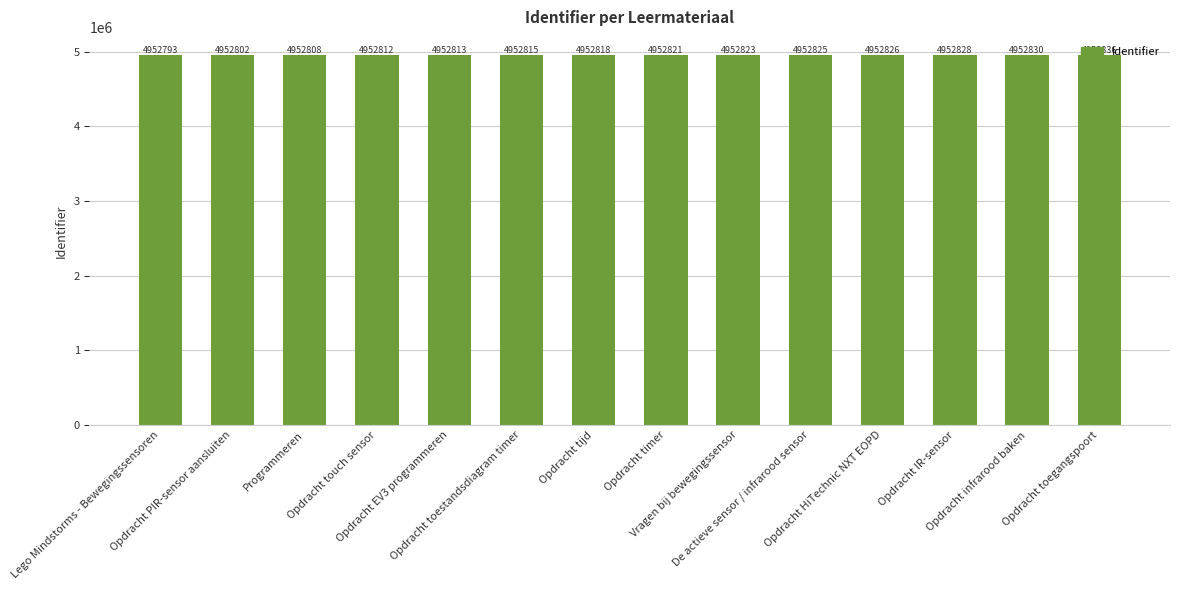

Which category has the highest value across all series?

Opdracht toegangspoort